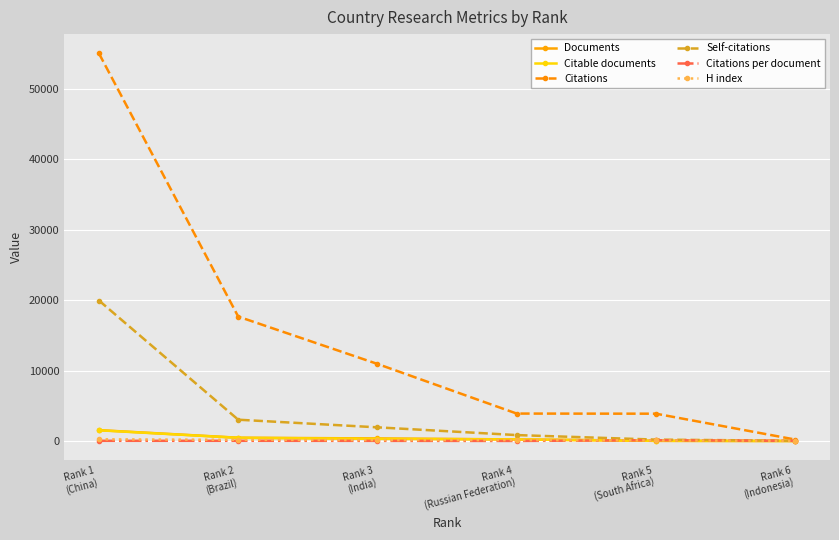

What is the approximate value of Self-citations at Rank 2
(Brazil)?

3029.0